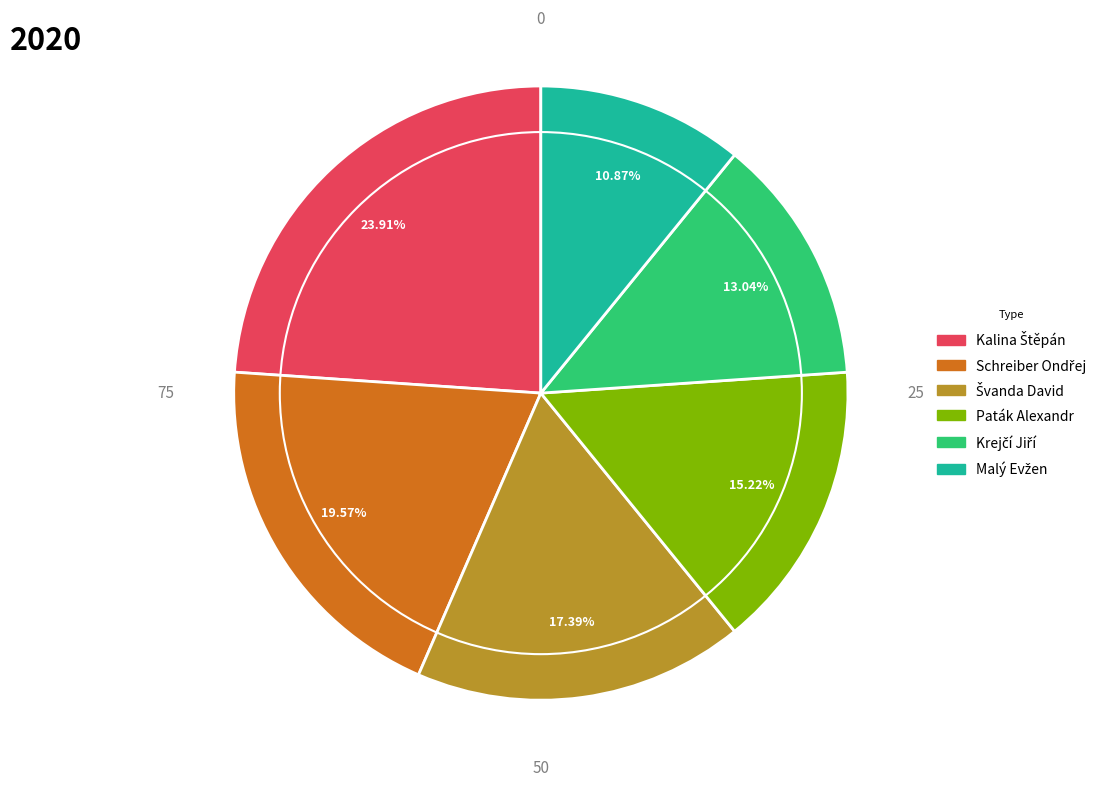

Does any single category account for the majority?

No